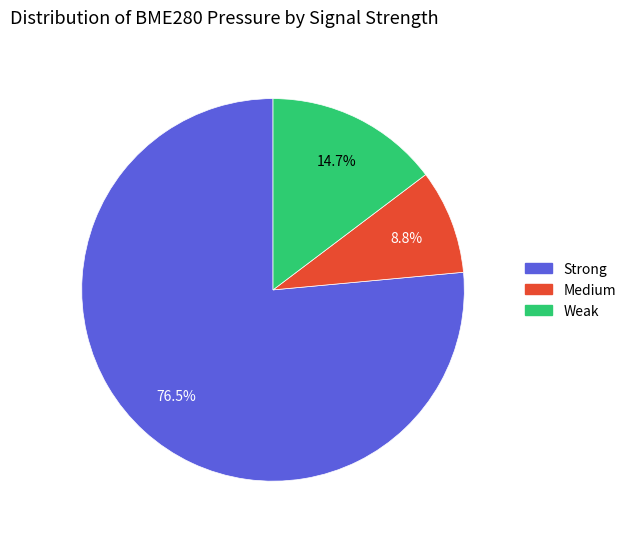

How many segments does this pie chart have?

3